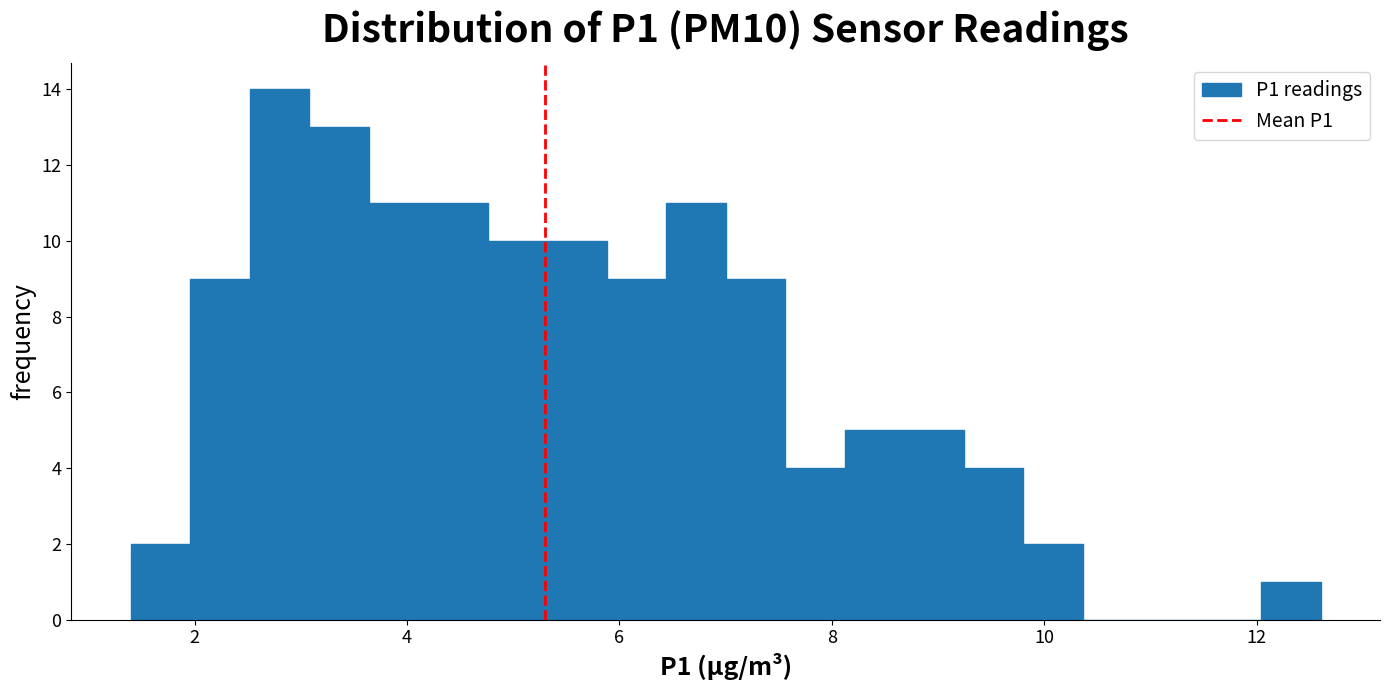

Around what value on the x-axis is the tallest bar? Give the approximate position of its centre, as read against the axis.

2.8